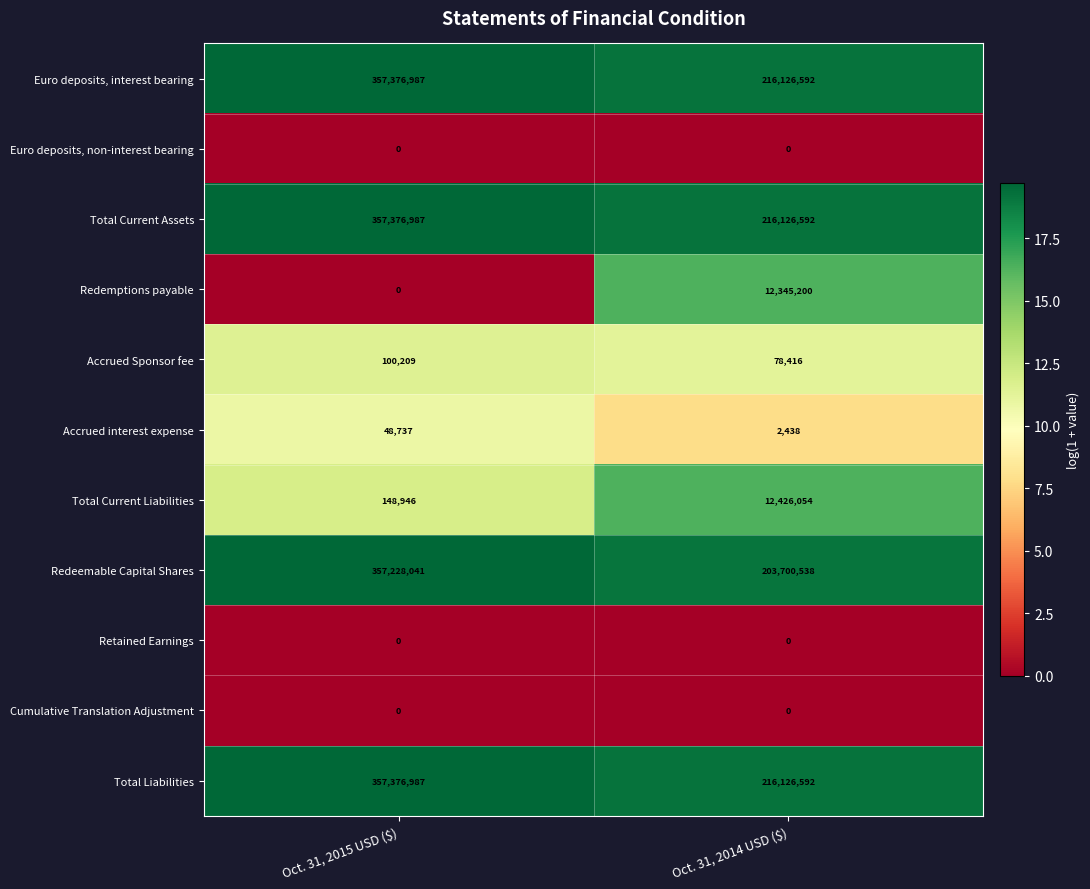

At which category is the sum across all series the highest?

Oct. 31, 2015 USD ($)